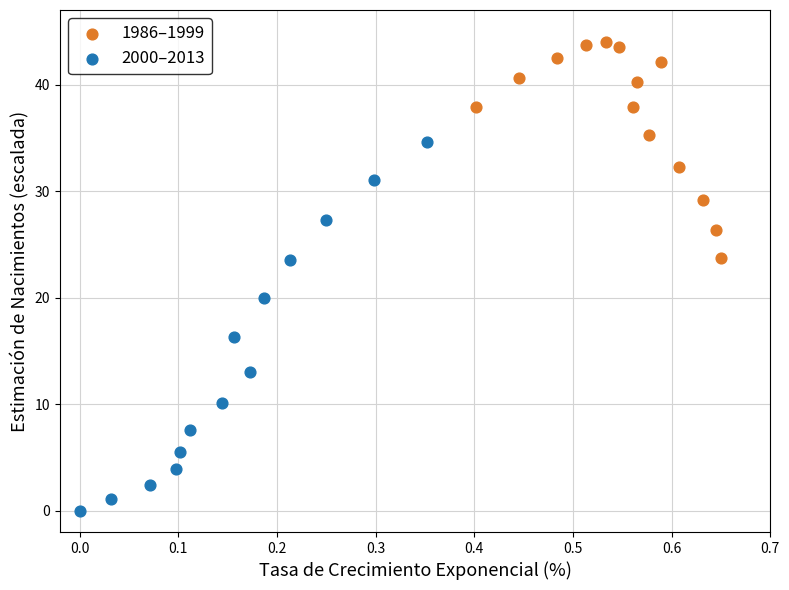

Which series reaches the maximum Y coordinate?

1986–1999